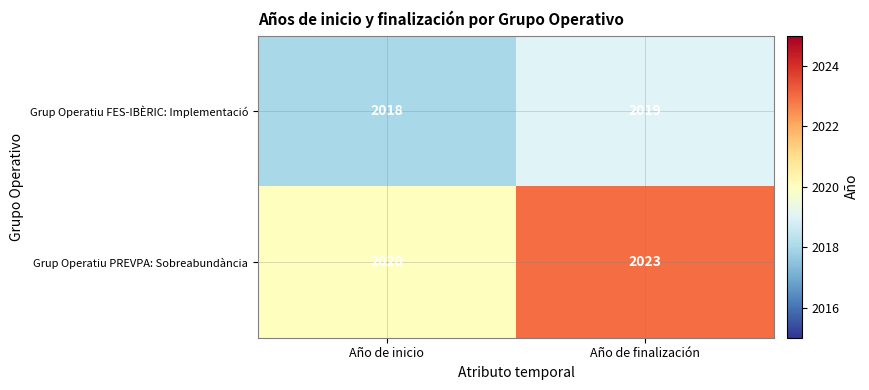

Is it true that Grup Operatiu PREVPA: Sobreabundància equals 3216 at Año de inicio?

False